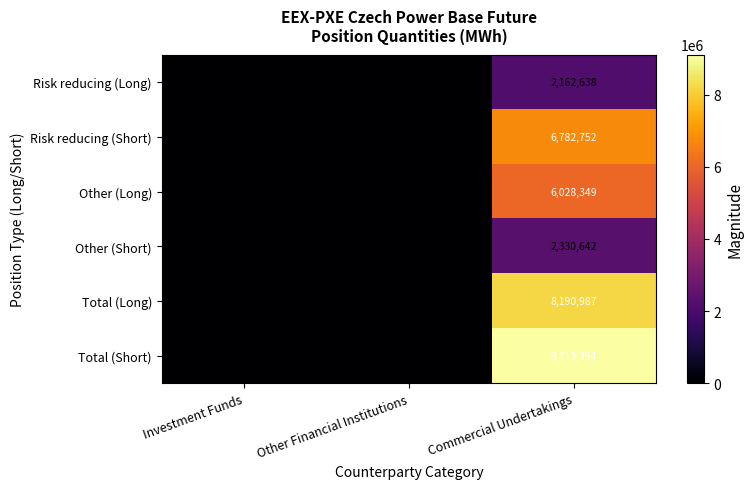

What is the average value of the Total (Long) series?

2730329